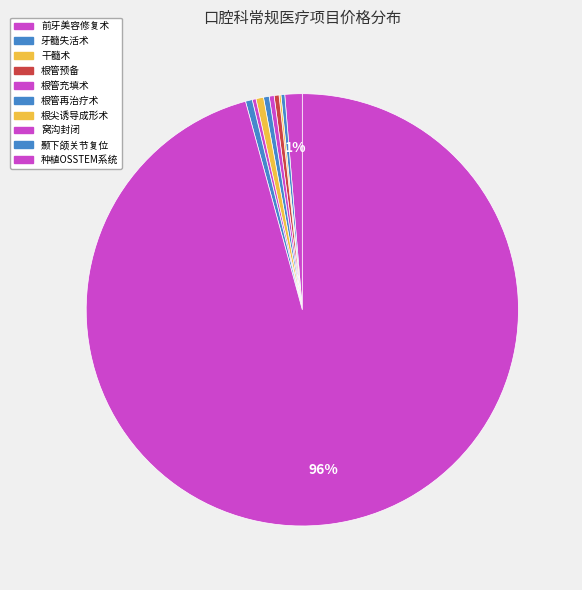

Is it true that 颞下颌关节复位 is 7% of the pie?

False